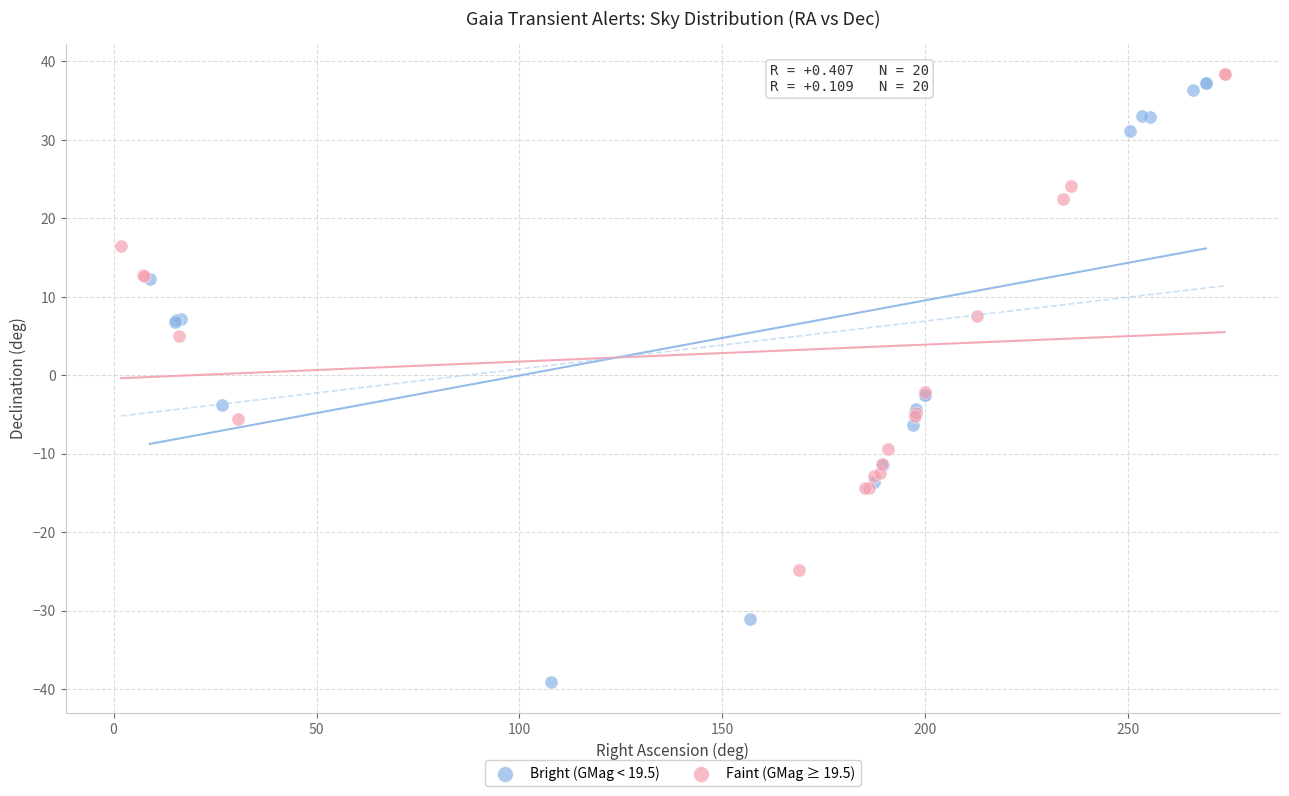

Which series contains the lowest Y value?

Bright (GMag < 19.5)